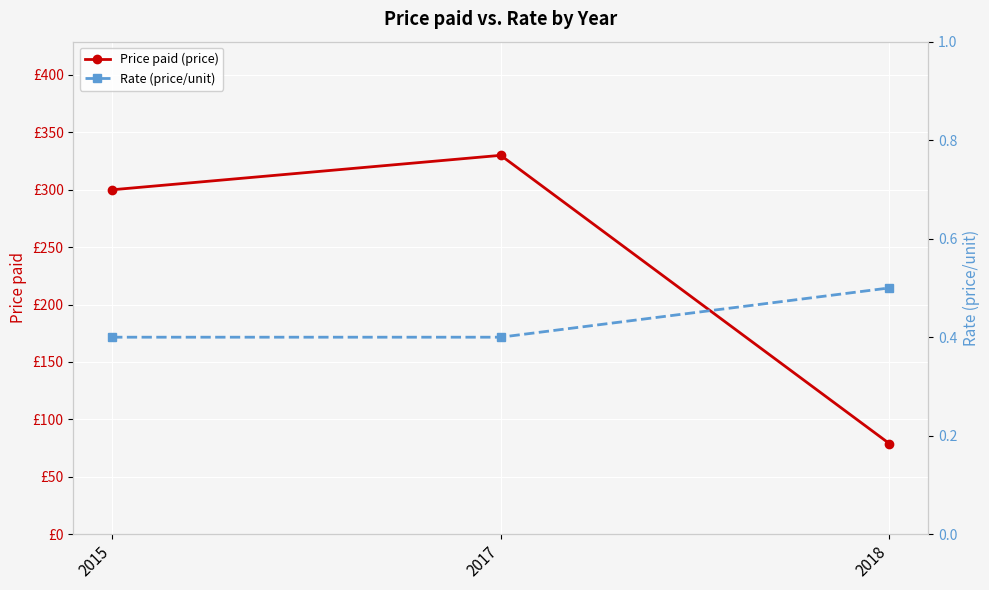

Reading right to left, what are all the values shown in this chart?

Price paid (price): 79.0	330.0	300.0
Rate (price/unit): 0.5	0.4	0.4